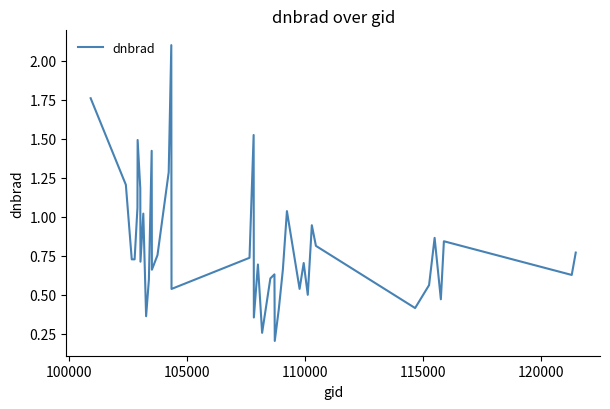

Count the number of categories in the chart.

40